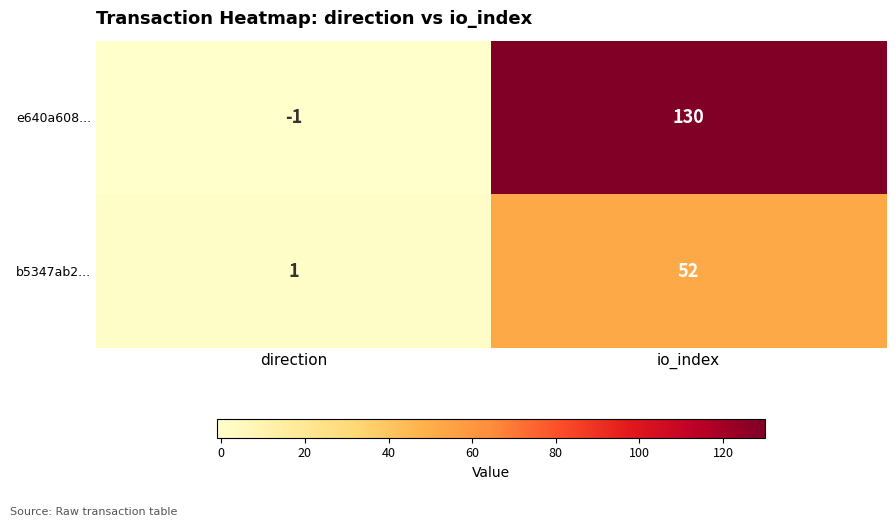

The b5347ab2... series shows 32 at io_index. True or false?

False